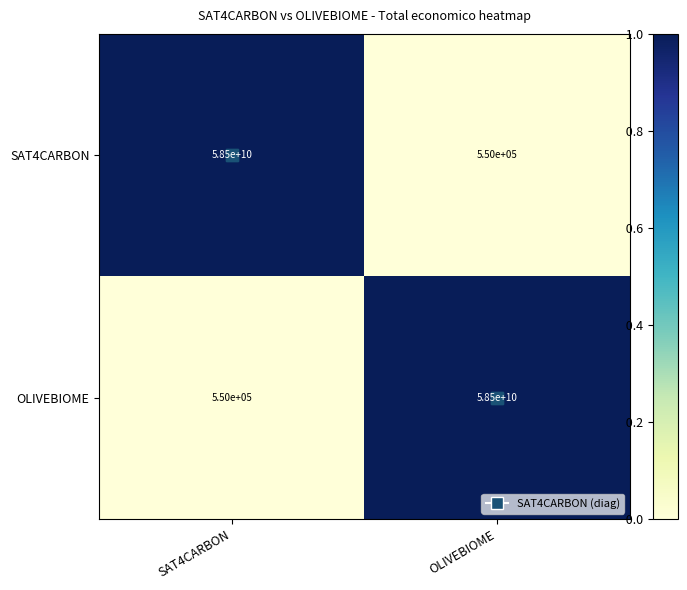

The SAT4CARBON series shows 58500000000 at SAT4CARBON. True or false?

True